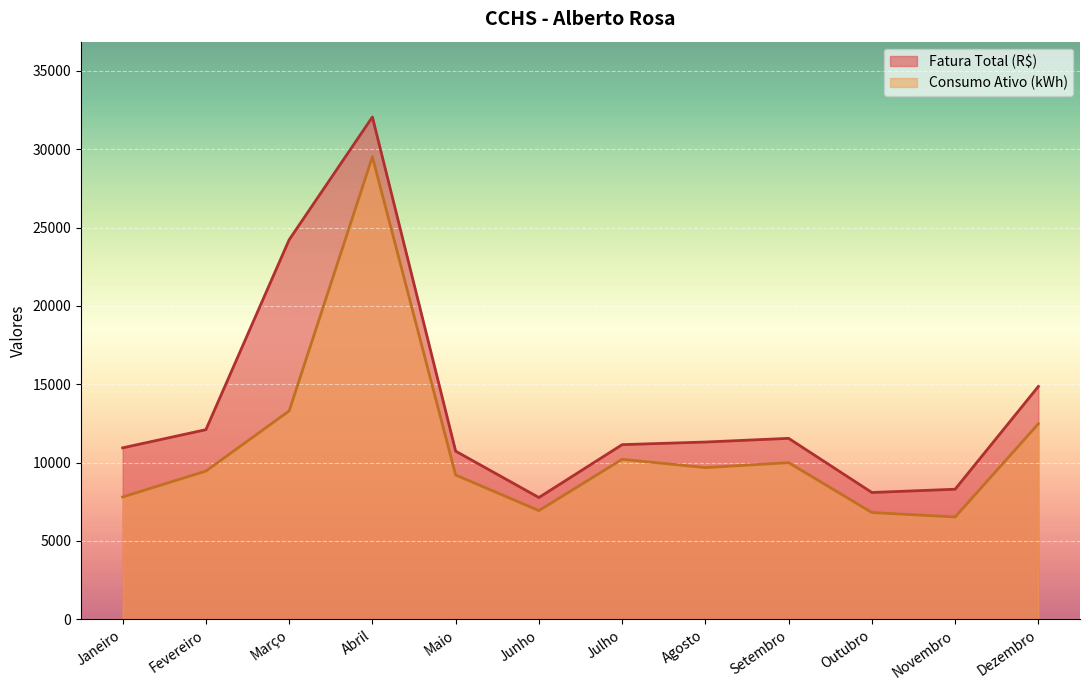

What value does the Consumo Ativo (kWh) series have at Julho?

10208.0